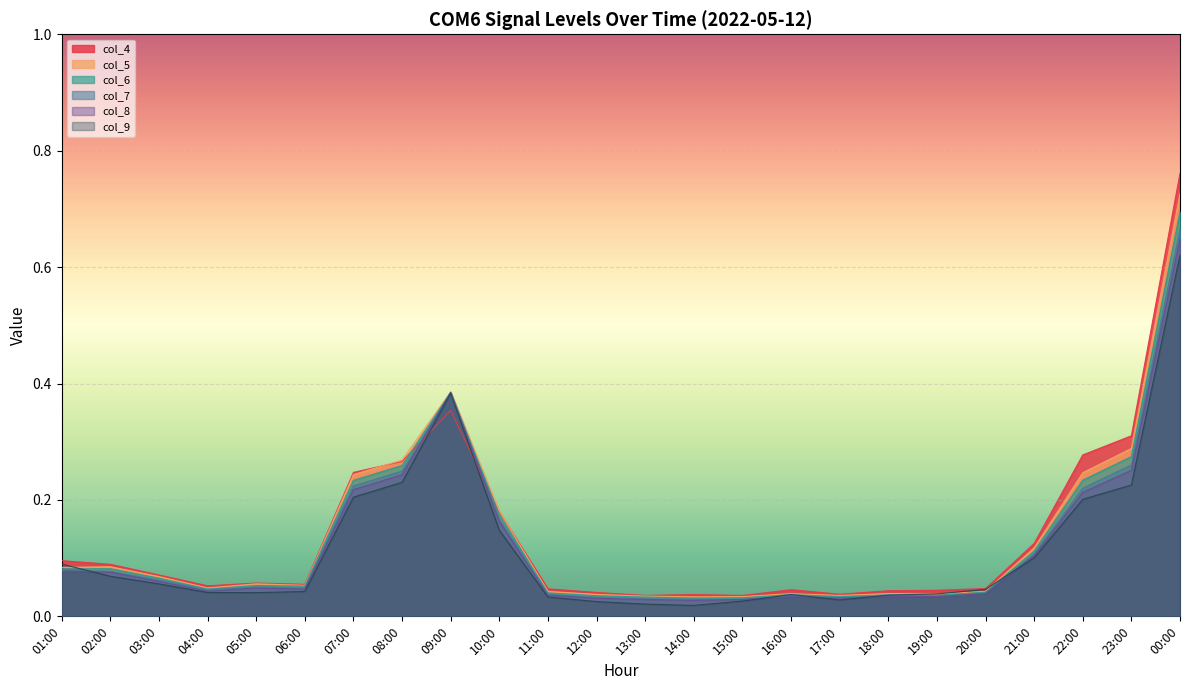

Rank the series by their maximum value, from lowest to highest.

col_9, col_8, col_7, col_6, col_5, col_4